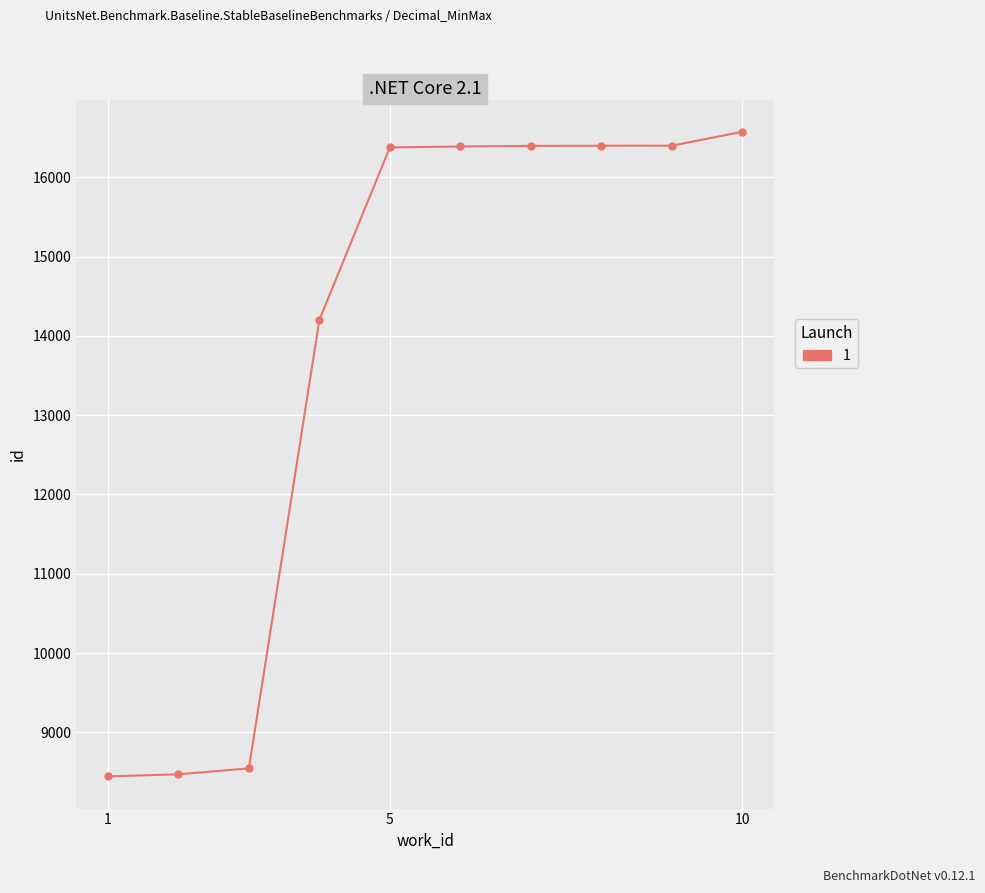

What is the sum of all values?

138190